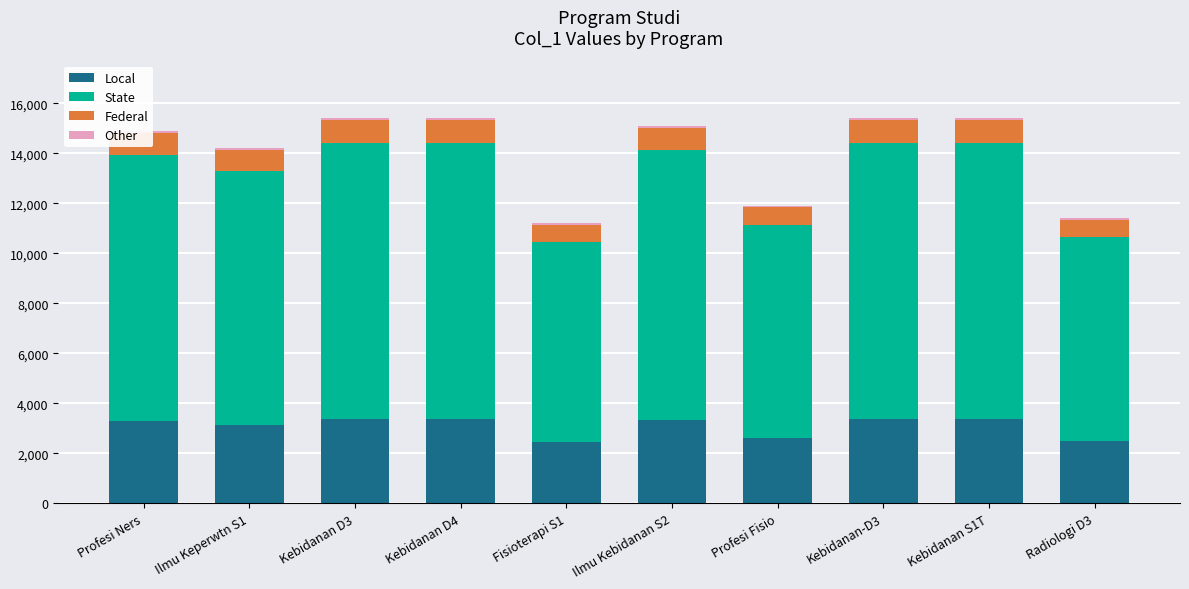

Does the chart contain stacked bars?

Yes